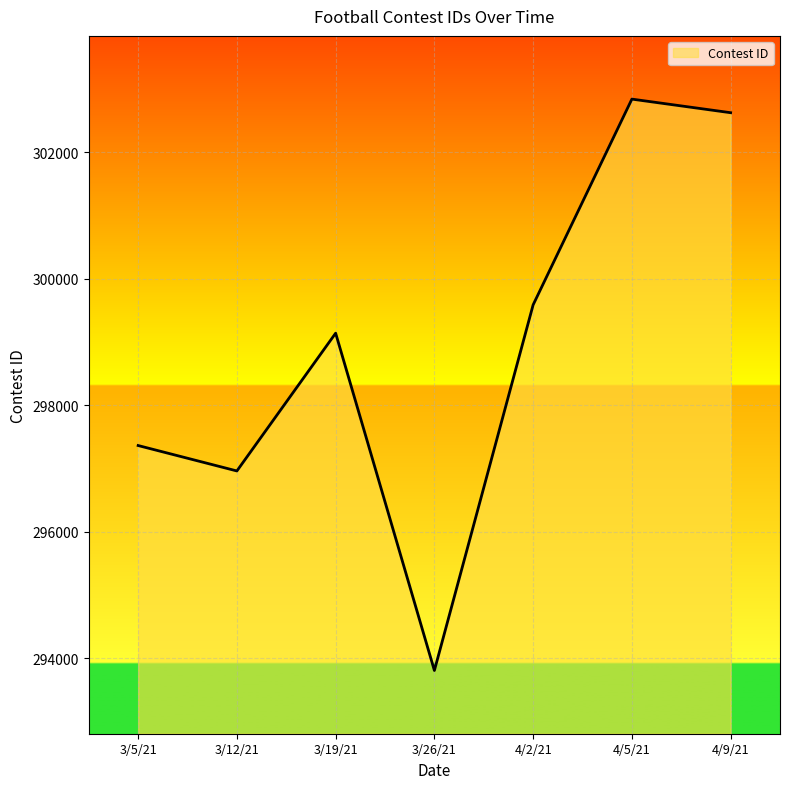

Is it true that the value at 3/12/21 is 193005?

False